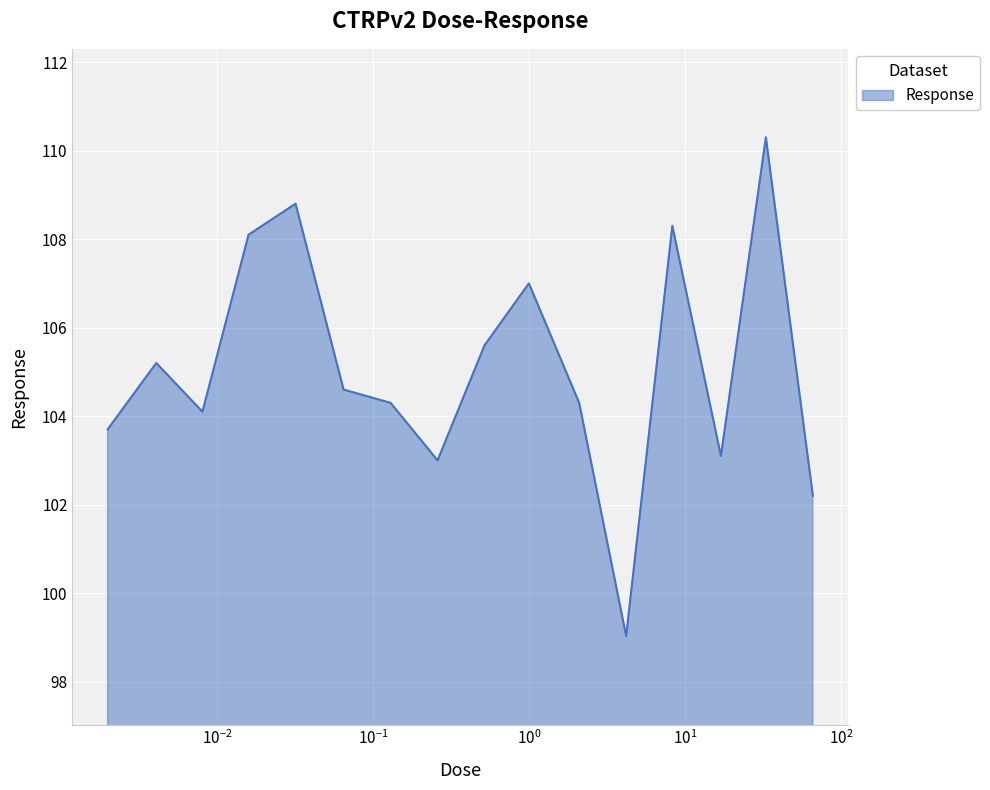

What is the difference between the maximum and minimum values?

11.3